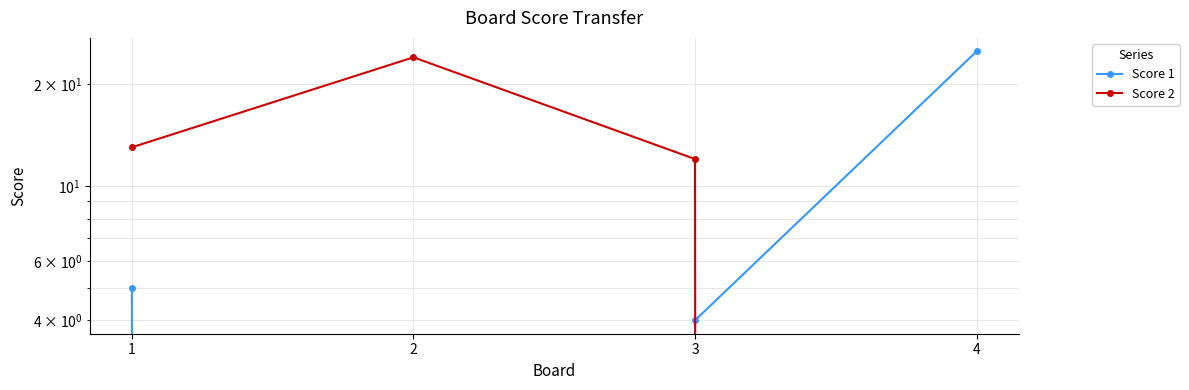

Which series has the largest total across all categories?

Score 2